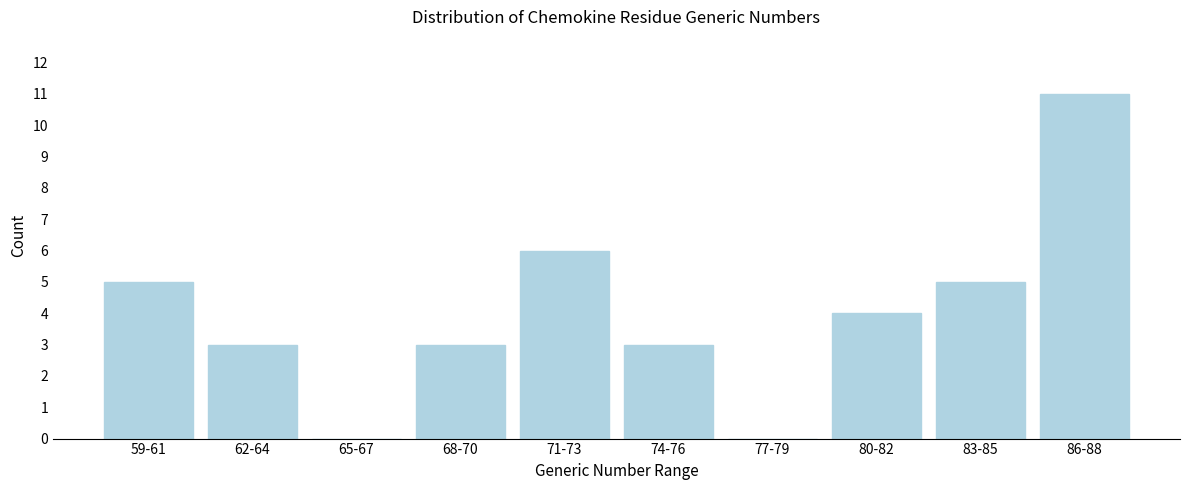

Reading left to right, list all the values displayed in this chart.

59-61=5	62-64=3	65-67=0	68-70=3	71-73=6	74-76=3	77-79=0	80-82=4	83-85=5	86-88=11